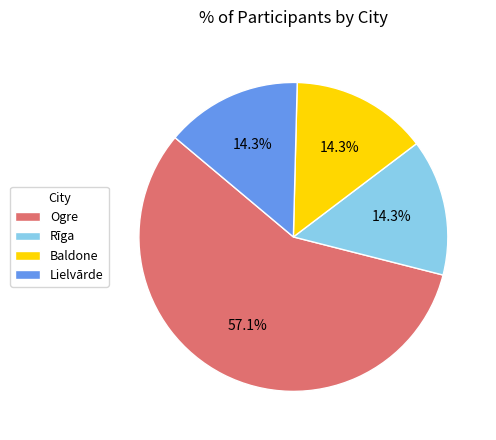

To the nearest percent, what is the difference between the largest and smallest slice percentages?

43%